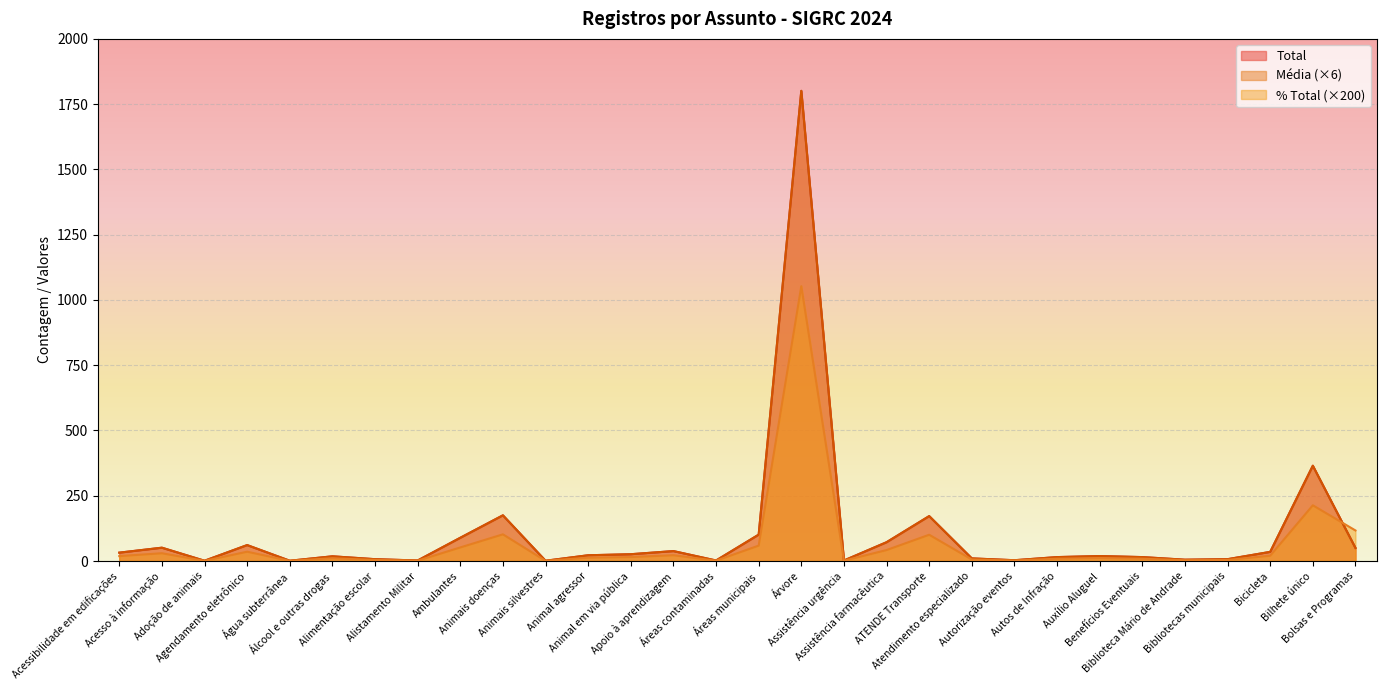

At which category is the sum across all series the highest?

Árvore